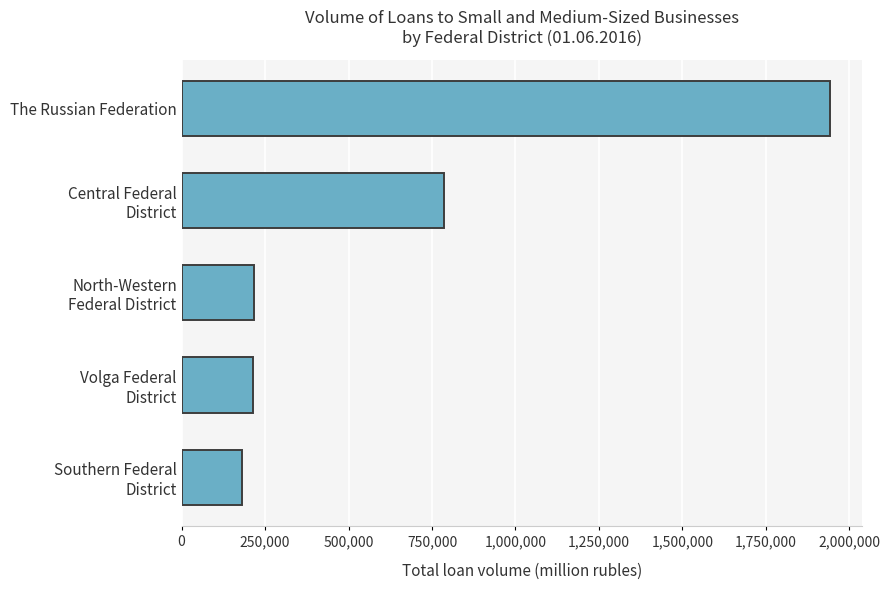

What is the greatest value displayed?

1941276